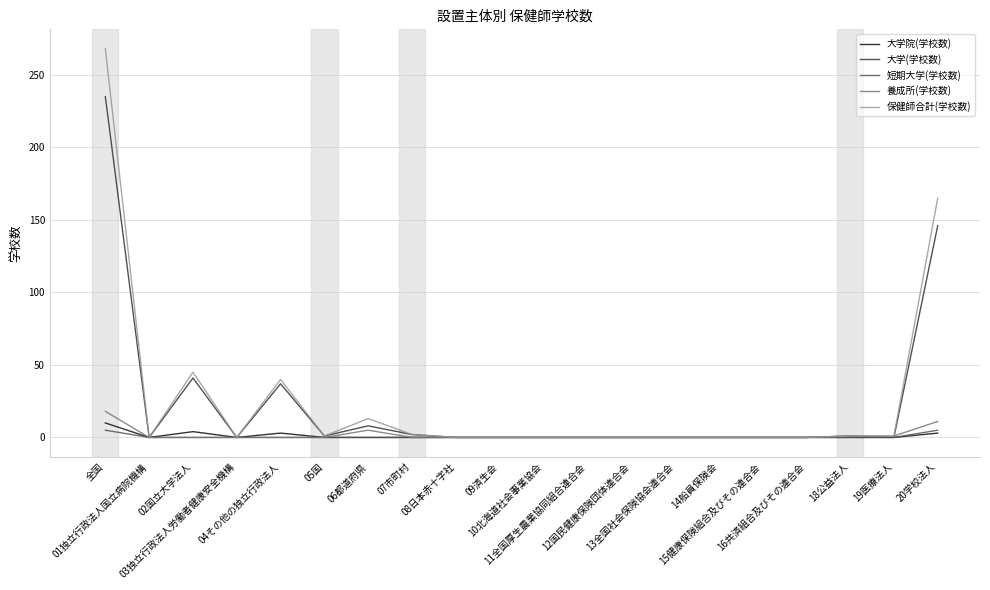

What are all the series names shown in the legend?

大学院(学校数), 大学(学校数), 短期大学(学校数), 養成所(学校数), 保健師合計(学校数)